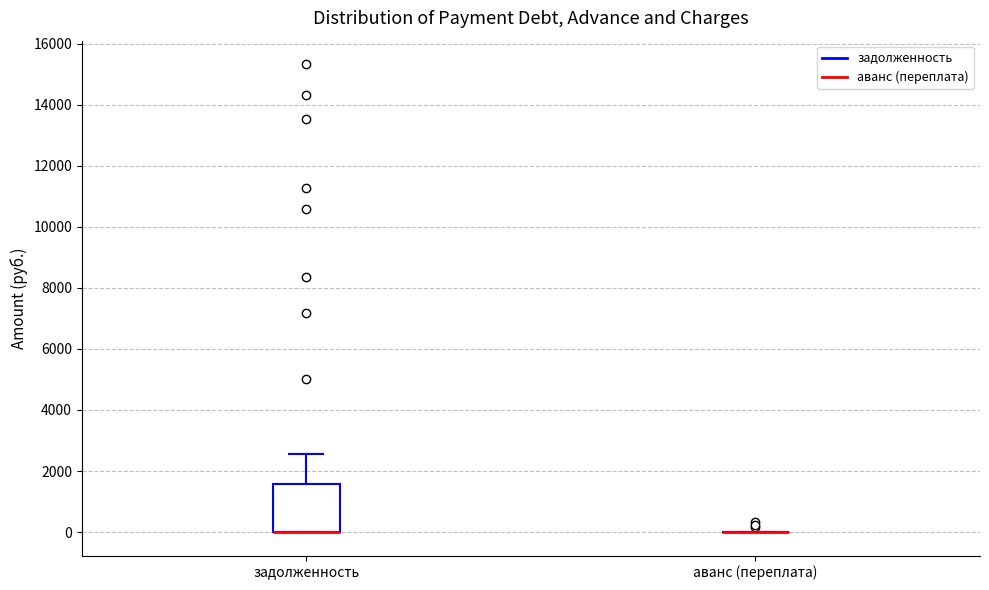

Reading left to right, transcribe this box plot: for each box, give where its median line is, the range the box spans, and where its two whiskers end, as read against the y-axis. The values are not printed on the chart, so give them approximately, as read against the axis.

задолженность: median 0 (drawn on the box's lower edge), box 0 to 1600, whiskers 0 to 2600
аванс (переплата): box collapsed to a line at 0, whiskers 0 to 0